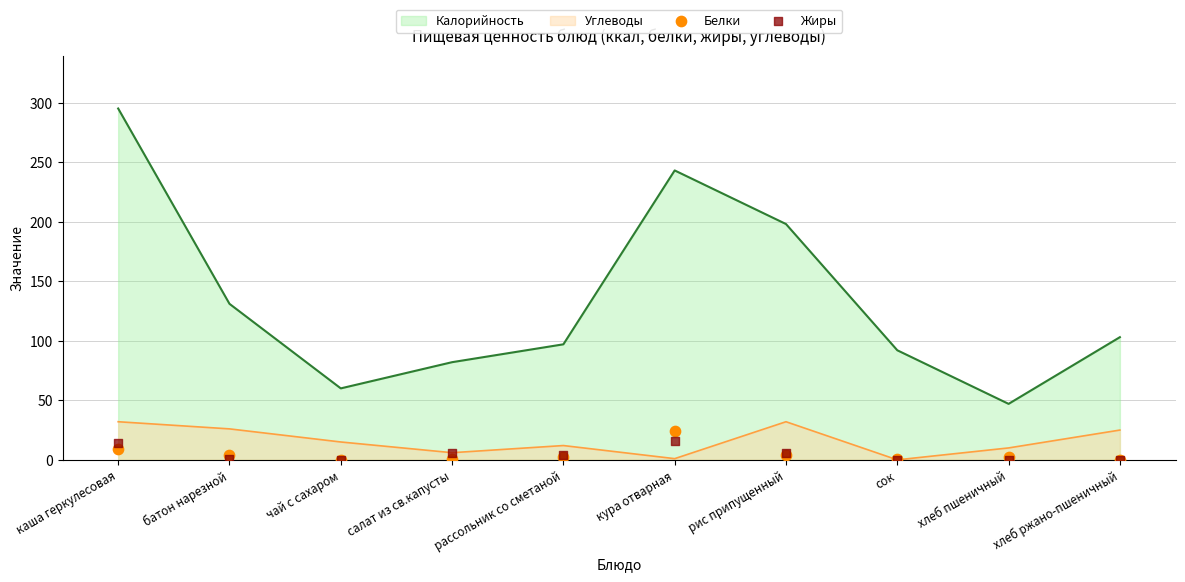

What is the total value across all series at каша геркулесовая?

23